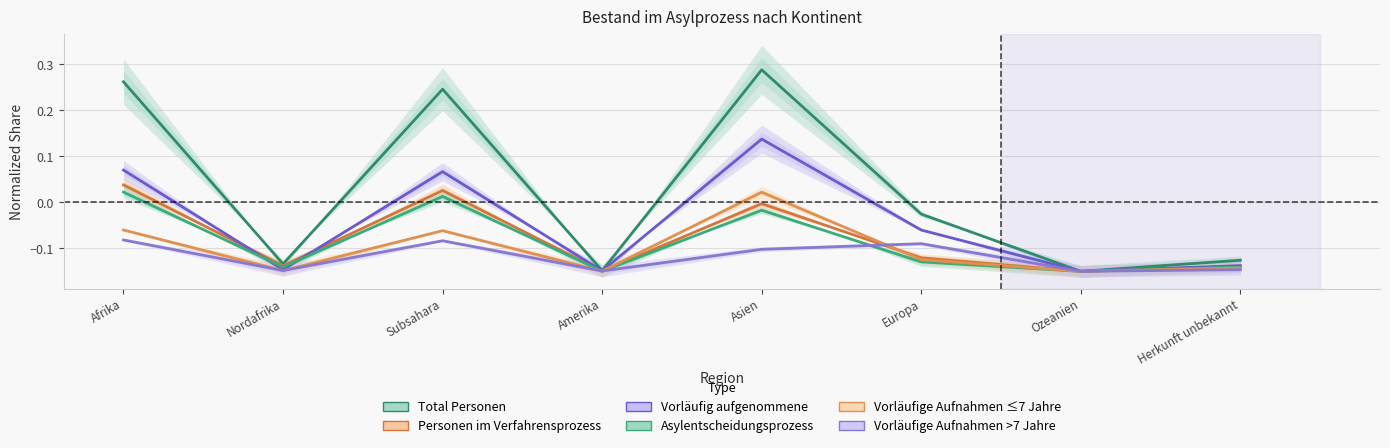

After their last crossing, which series has the higher values: Asylentscheidungsprozess or Vorläufig aufgenommene?

Vorläufig aufgenommene